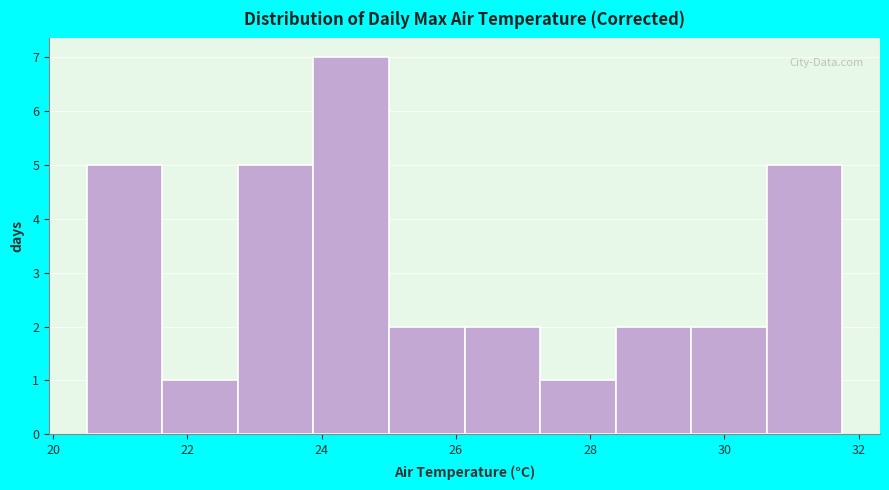

Reading left to right, list every bar in this chart as the range it spans on the x-axis followed by its height. Neither the bar edges nor the heights are printed on the chart, so give them approximately, as read against the axes.

20.6 to 21.6: 5
21.6 to 22.8: 1
22.8 to 23.8: 5
23.8 to 25.0: 7
25.0 to 26.2: 2
26.2 to 27.2: 2
27.2 to 28.4: 1
28.4 to 29.6: 2
29.6 to 30.6: 2
30.6 to 31.8: 5